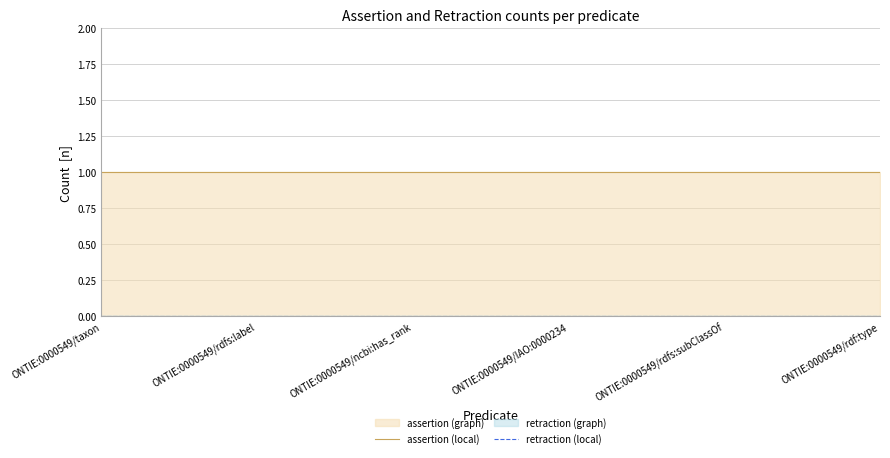

At ONTIE:0000549/ncbi:has_rank, list the series in order from largest to smallest.

assertion (local), retraction (local)